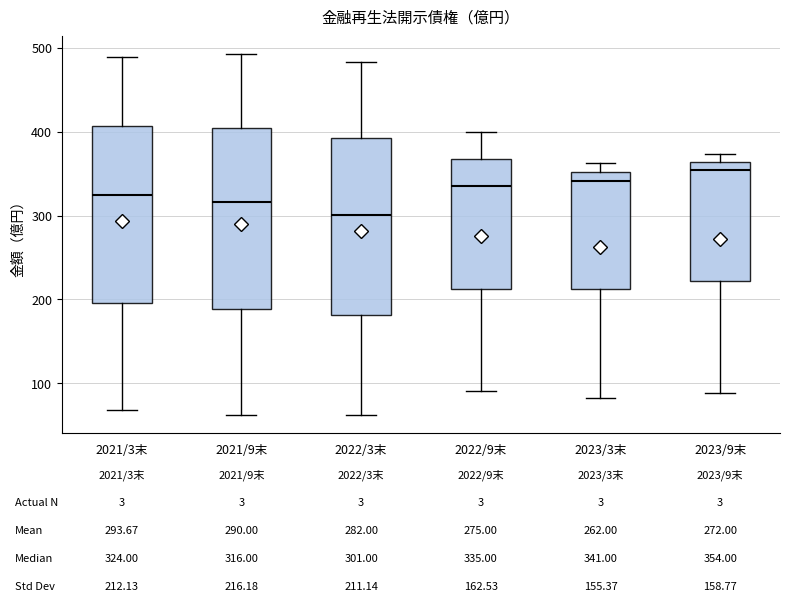

Which box's median line is the highest?

2023/9末